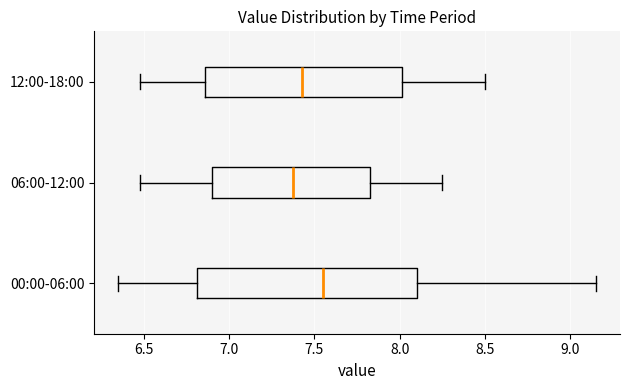

Reading bottom to top, transcribe this box plot: for each box, give where its median line is, the range the box spans, and where its two whiskers end, as read against the x-axis. The values are not printed on the chart, so give them approximately, as read against the axis.

00:00-06:00: median 7.55, box 6.80 to 8.10, whiskers 6.35 to 9.15
06:00-12:00: median 7.40, box 6.90 to 7.85, whiskers 6.50 to 8.25
12:00-18:00: median 7.45, box 6.85 to 8.00, whiskers 6.50 to 8.50